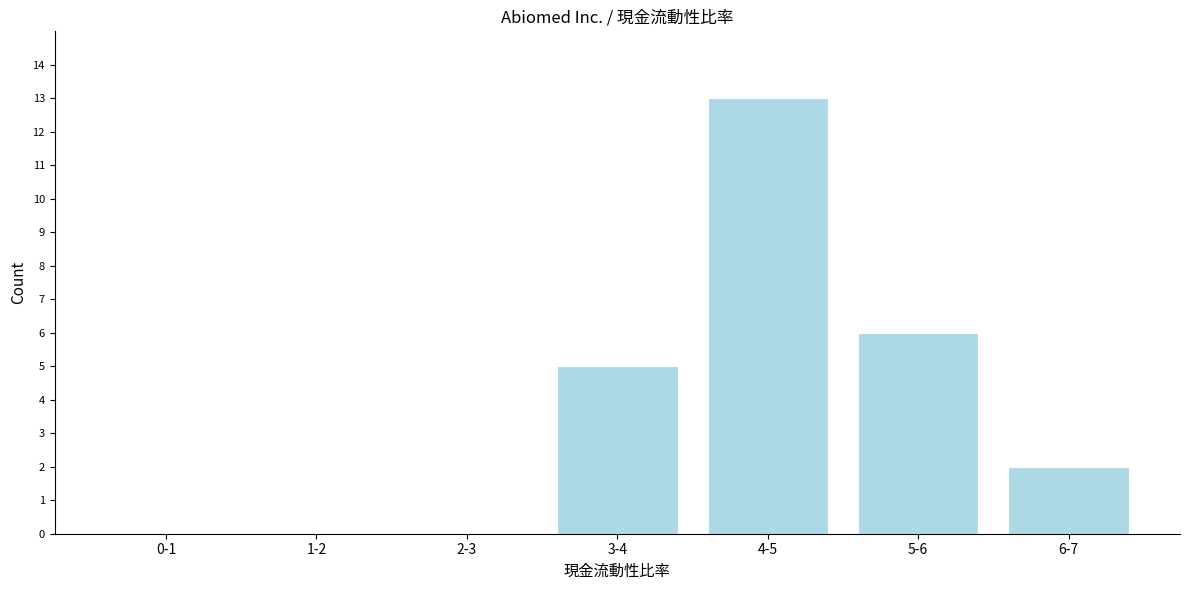

Reading left to right, list all the values displayed in this chart.

0-1=0	1-2=0	2-3=0	3-4=5	4-5=13	5-6=6	6-7=2